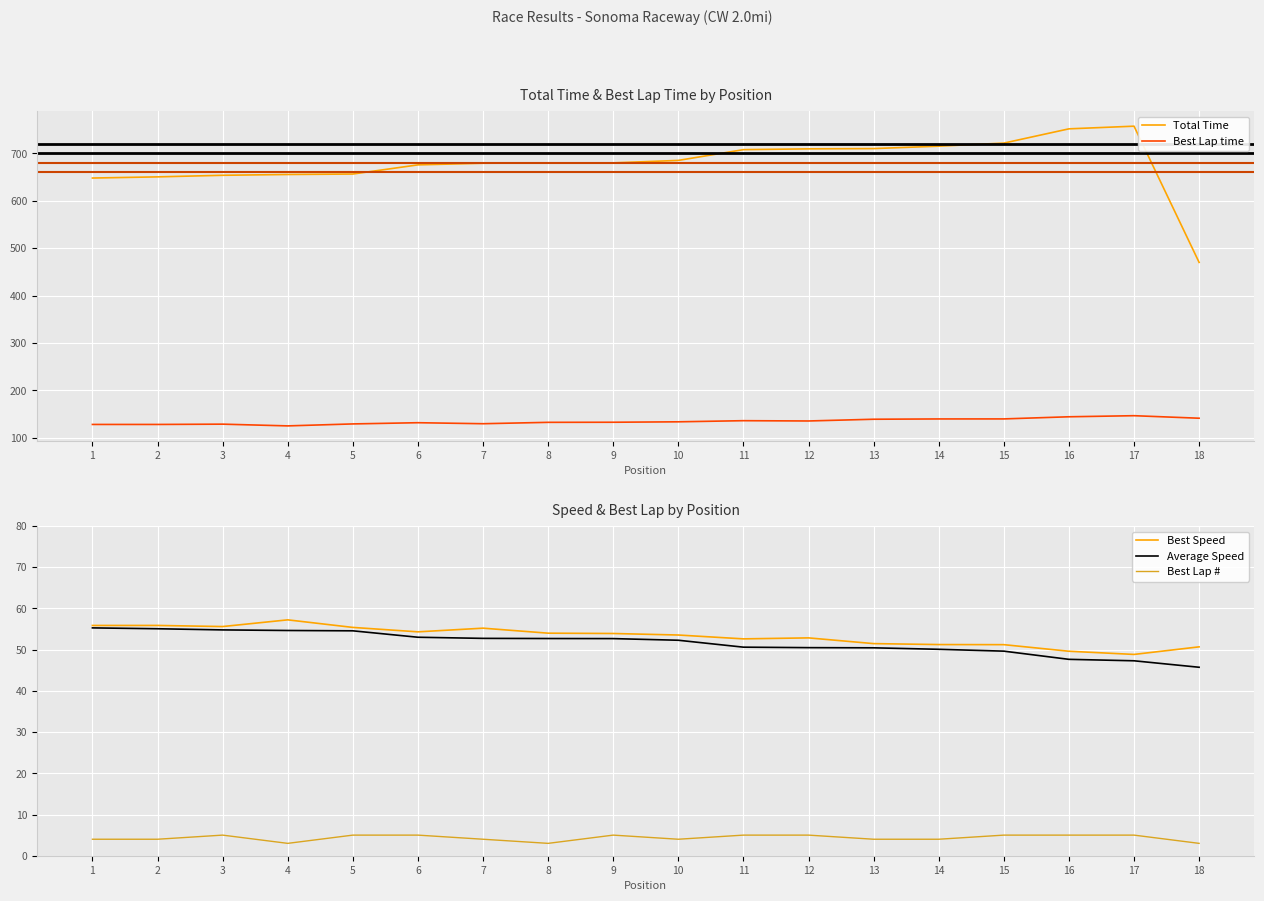

True or false: Total Time has more than 2 points higher than both neighbors.

False